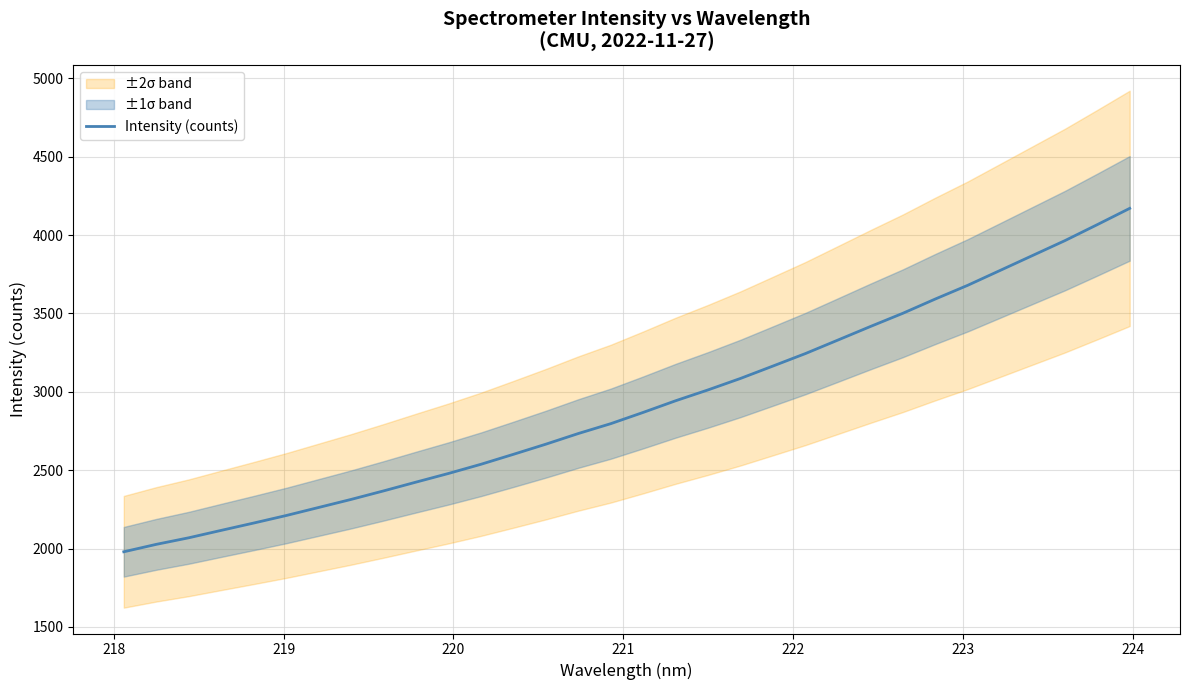

How many lines are shown in the chart?

1